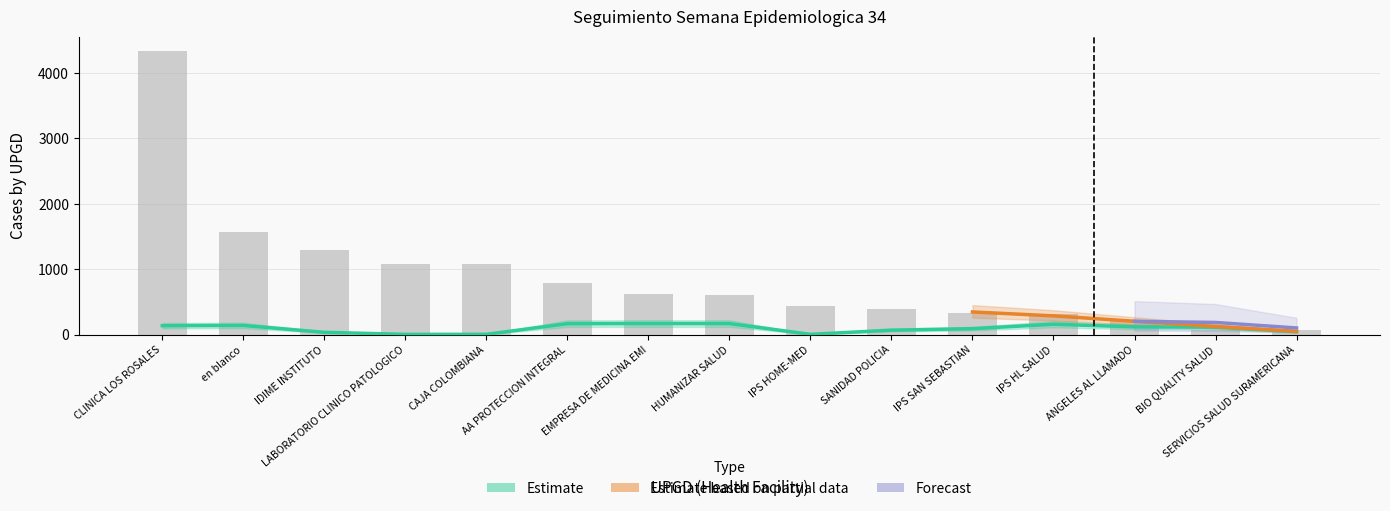

How many values exceed 606?

7